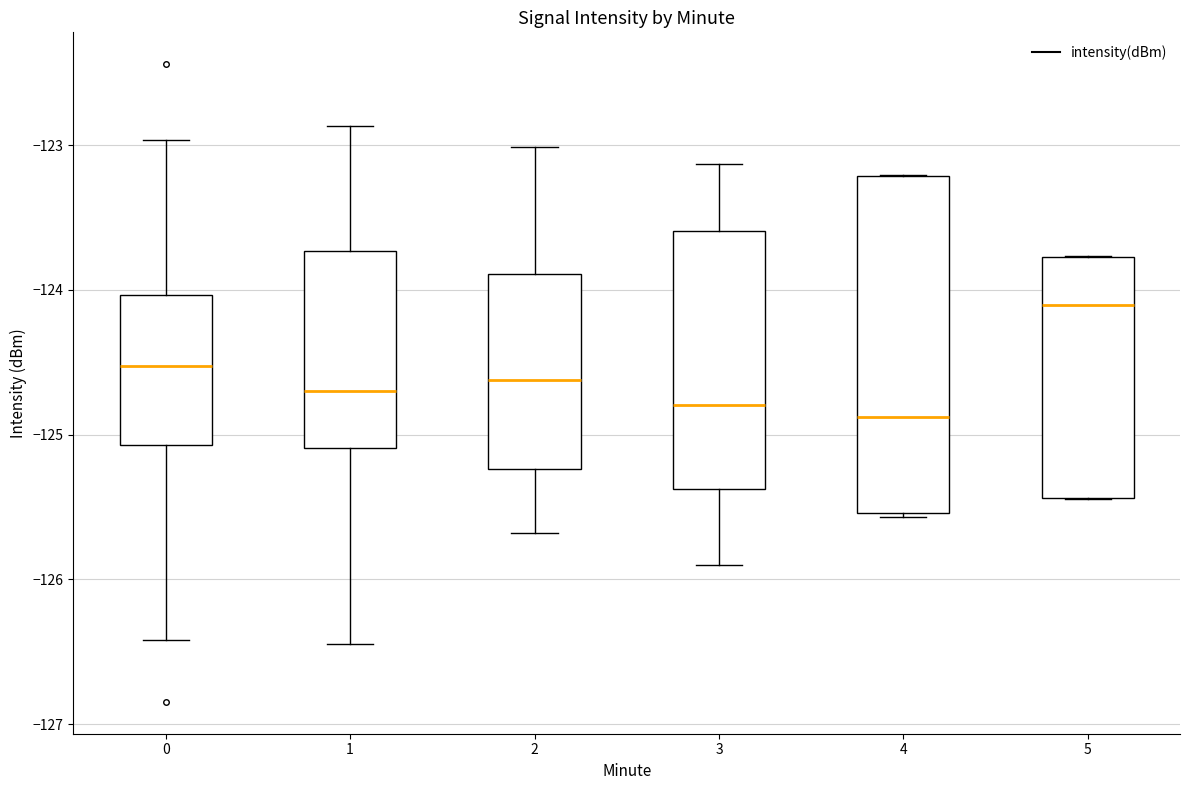

Reading left to right, read every box against the y-axis: the position of its median line, the range the box covers, and the ends of its whiskers. The values are not printed on the chart, so give them approximately, as read against the axis.

0: median -124.5, box -125.1 to -124.0, whiskers -126.4 to -123.0
1: median -124.7, box -125.1 to -123.7, whiskers -126.4 to -122.9
2: median -124.6, box -125.2 to -123.9, whiskers -125.7 to -123.0
3: median -124.8, box -125.4 to -123.6, whiskers -125.9 to -123.1
4: median -124.9, box -125.5 to -123.2, whiskers -125.6 to -123.2
5: median -124.1, box -125.4 to -123.8, whiskers -125.4 to -123.8